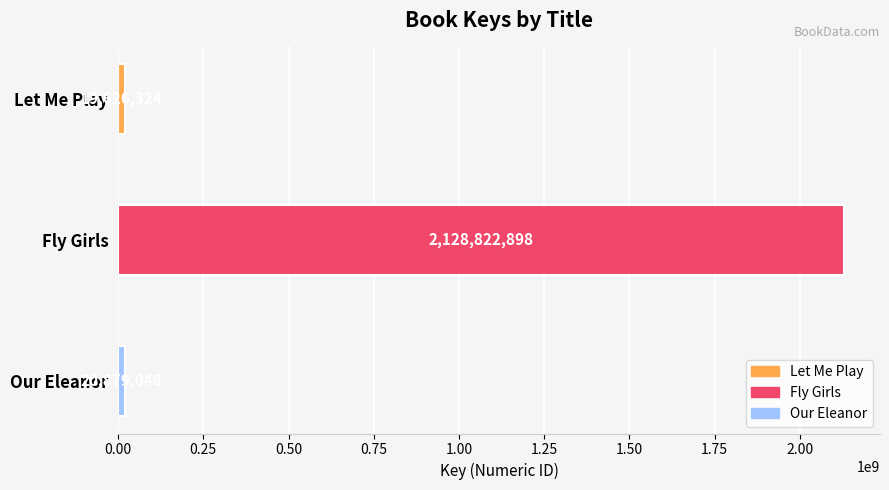

What is the minimum value shown in the chart?

19626324